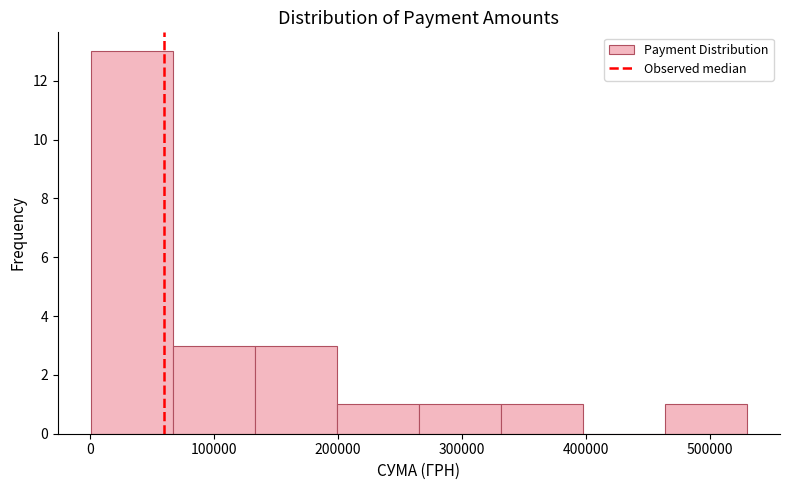

Reading left to right, list every bar in this chart as the range it spans on the x-axis followed by its height. Neither the bar edges nor the heights are printed on the chart, so give them approximately, as read against the axes.

0 to 70000: 13
70000 to 130000: 3
130000 to 200000: 3
200000 to 270000: 1
270000 to 330000: 1
330000 to 400000: 1
400000 to 460000: 0
460000 to 530000: 1